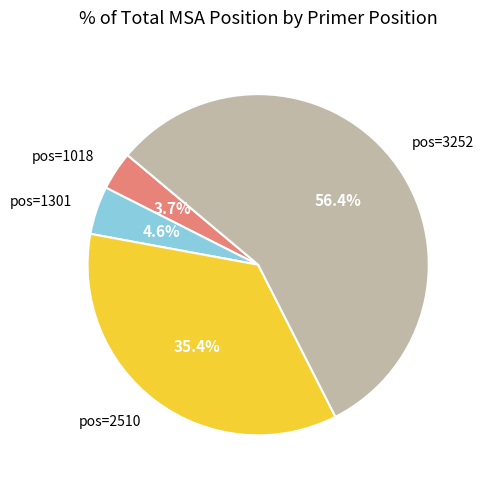

Is there a majority slice in this chart?

Yes